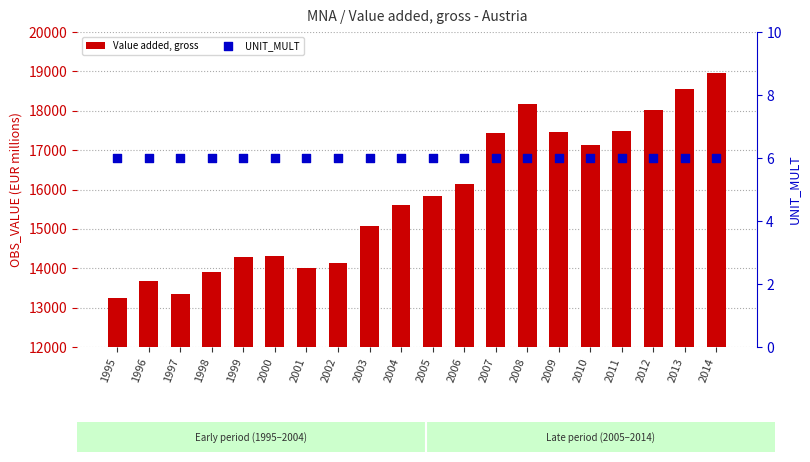

At which category is the sum across all series the highest?

2014